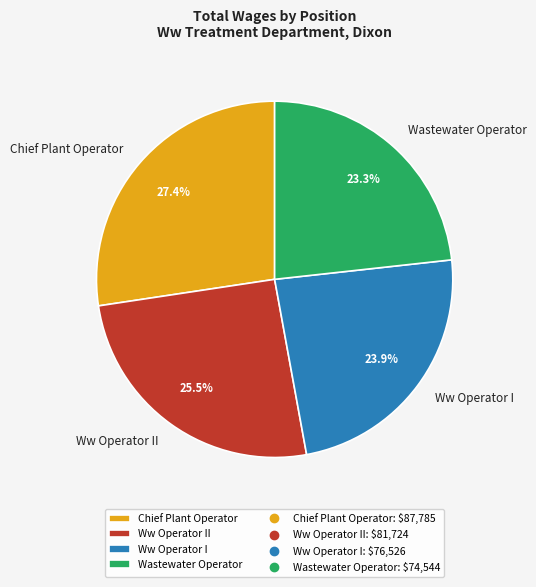

How many slices are in this pie chart?

4